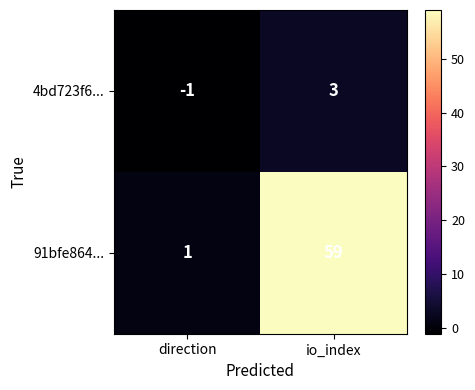

What is the difference between the 91bfe864... values at io_index and direction?

58